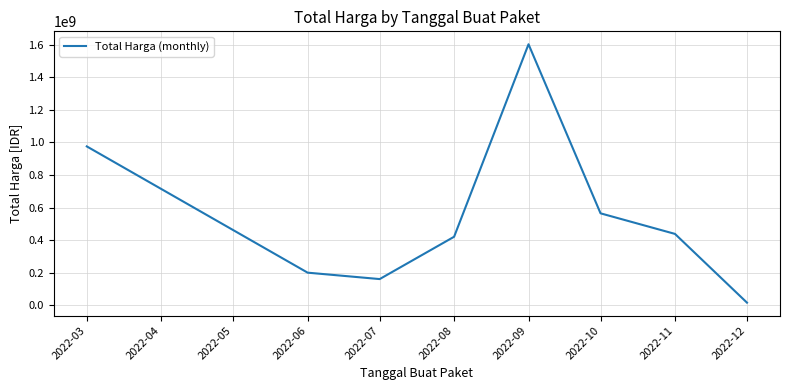

Between 2022-10 and 2022-03, which is larger?

2022-03